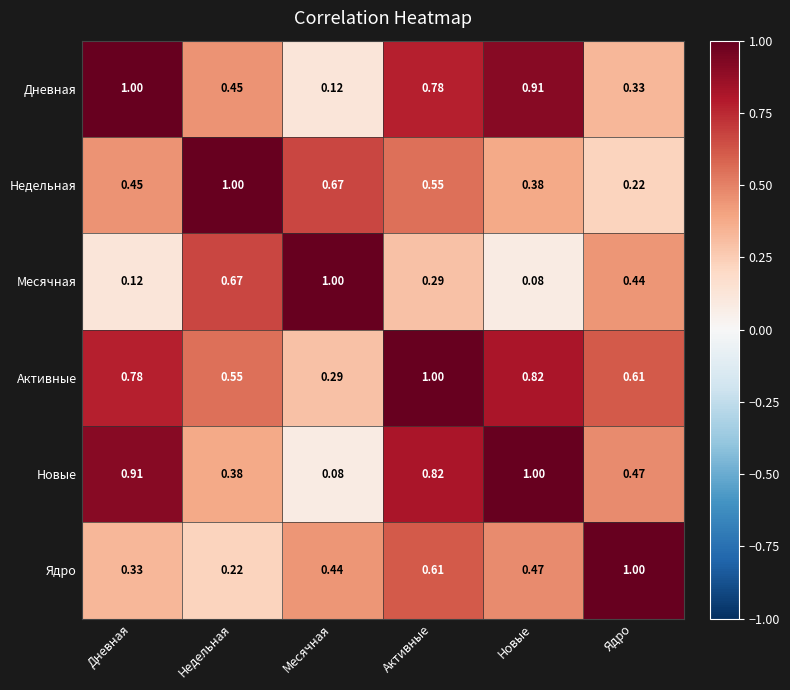

At which category is the sum across all series the highest?

Активные